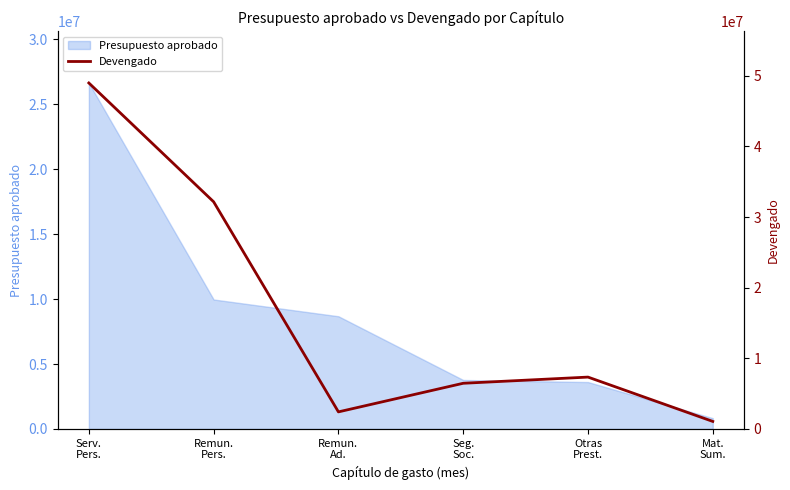

What is the minimum value shown in the chart?

1070445.3